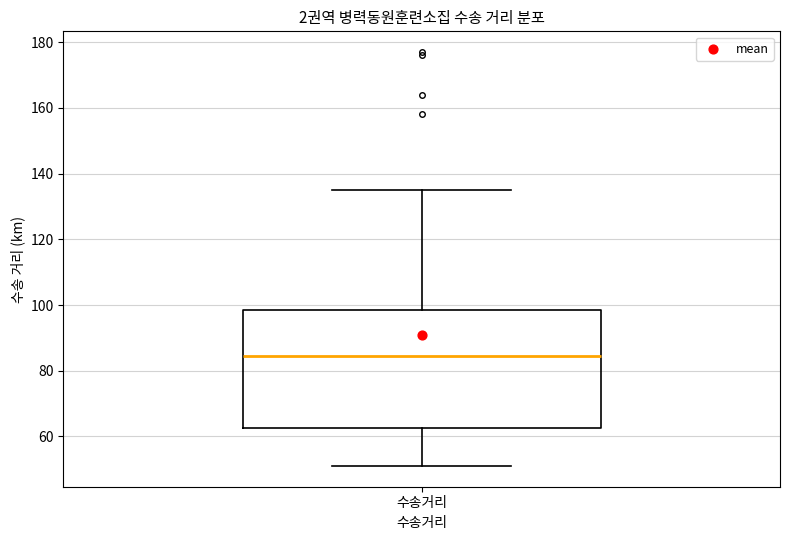

Read this box plot against the y-axis: the position of the median line, the range covered by the box, and the ends of both whiskers. The values are not printed on the chart, so give them approximately, as read against the axis.

median 84, box 62 to 98, whiskers 52 to 136